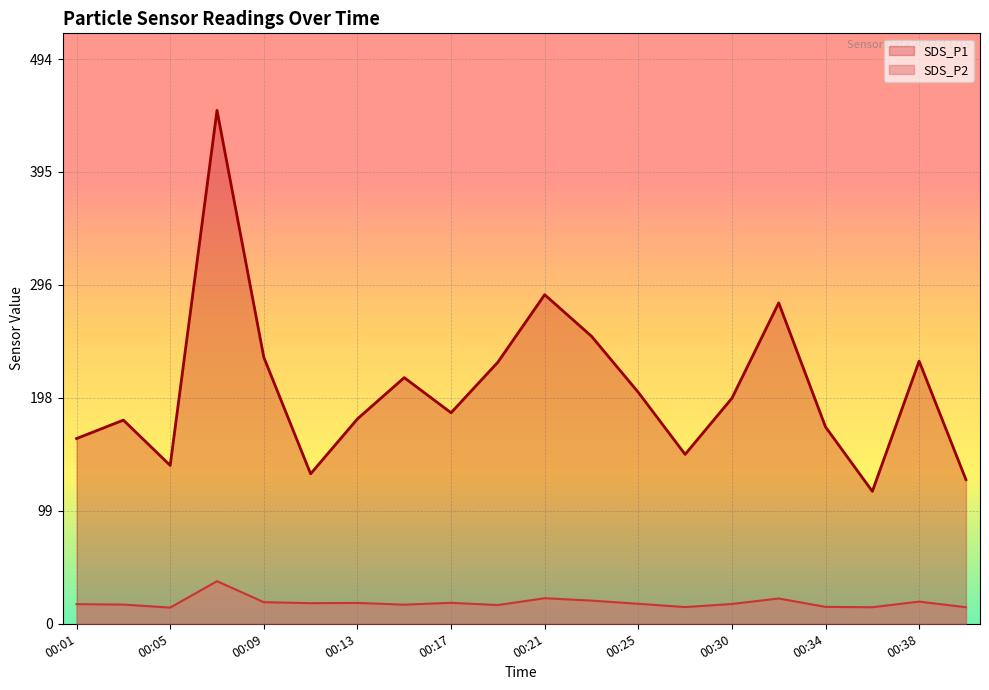

True or false: SDS_P2 and SDS_P1 cross at least once.

False